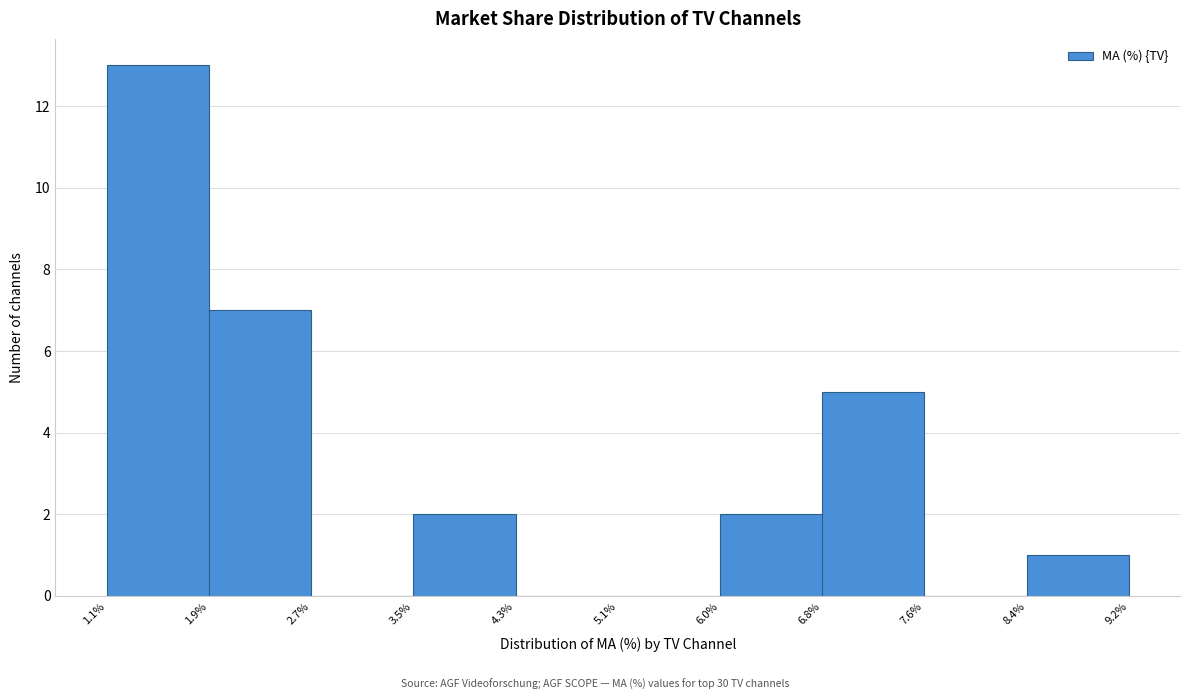

Which range on the x-axis has the tallest bar?

1.1% to 1.9%